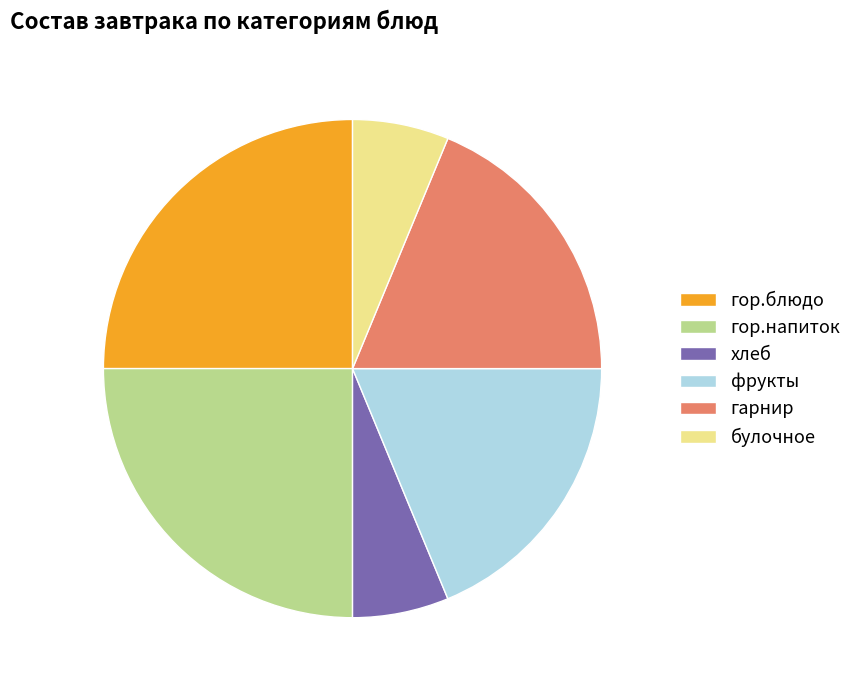

To the nearest percent, what is the average slice percentage?

17%